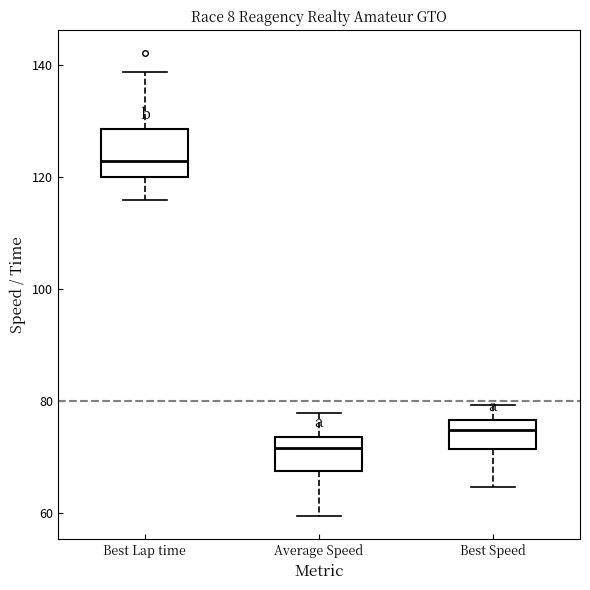

Which box is the tallest, from its lower edge to its upper edge?

Best Lap time